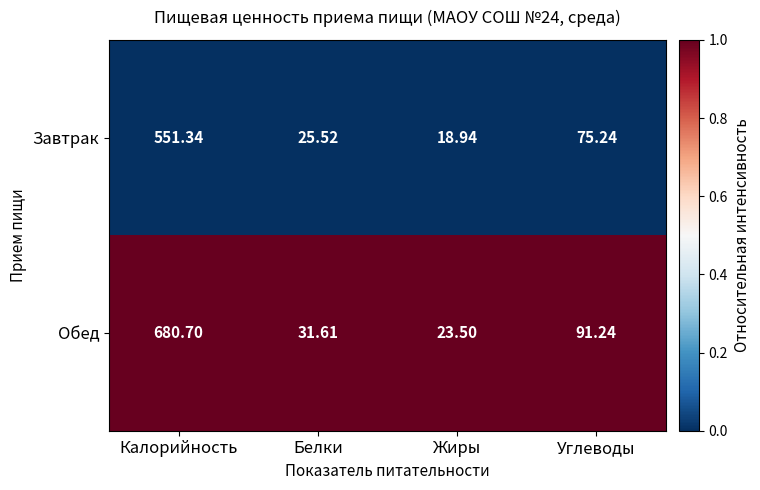

At Калорийность, list the series in order from largest to smallest.

Обед, Завтрак